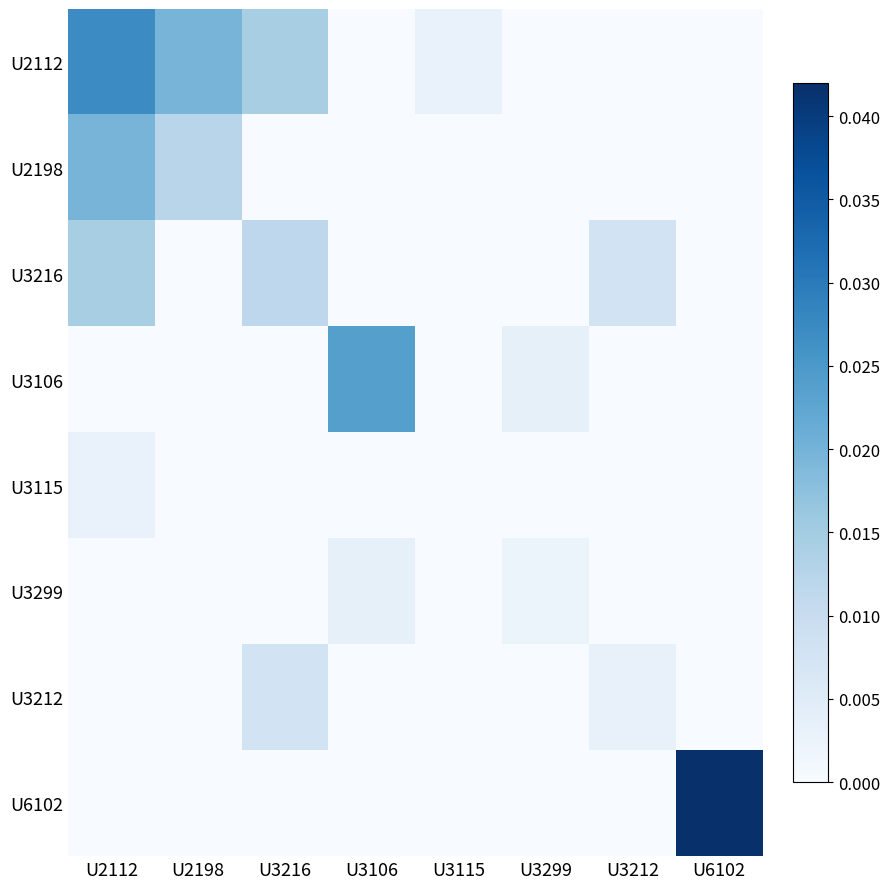

At which category is the sum across all series the highest?

U2112